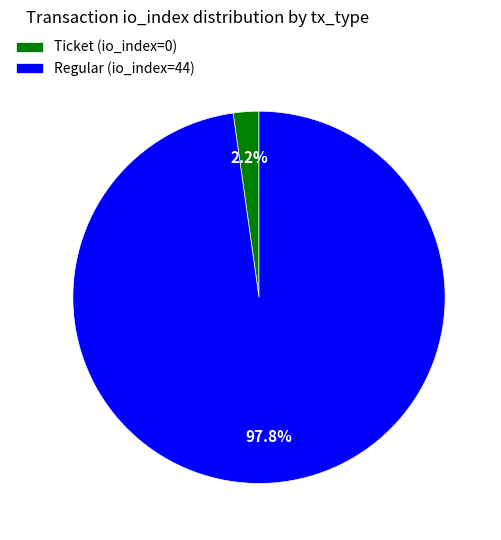

How many slices are in this pie chart?

2